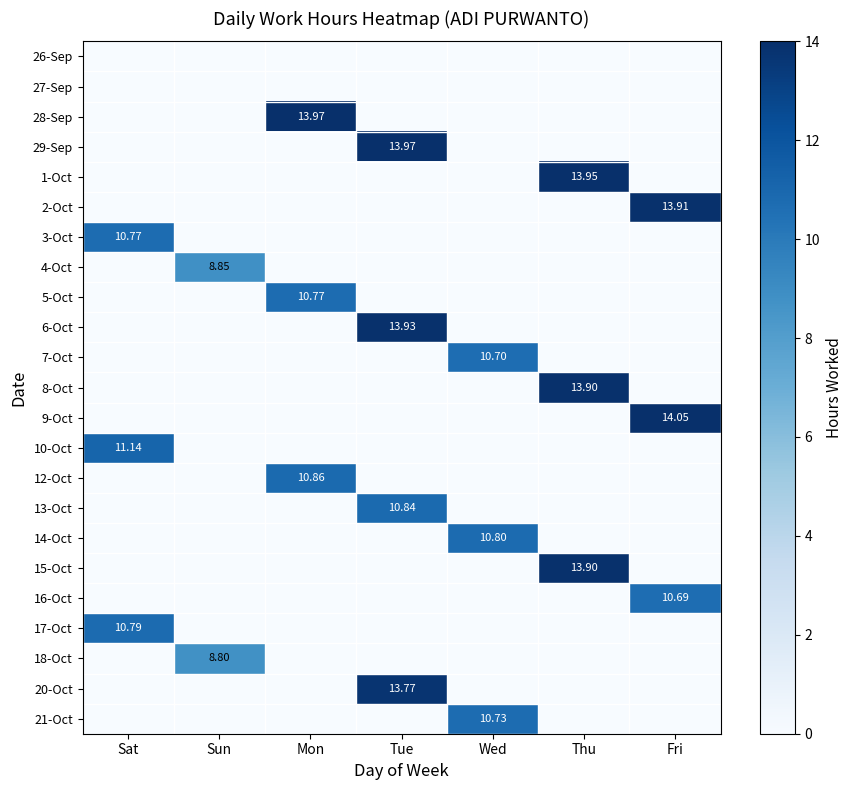

Rank the series at Tue from highest to lowest value.

29-Sep, 6-Oct, 20-Oct, 13-Oct, 26-Sep, 27-Sep, 28-Sep, 1-Oct, 2-Oct, 3-Oct, 4-Oct, 5-Oct, 7-Oct, 8-Oct, 9-Oct, 10-Oct, 12-Oct, 14-Oct, 15-Oct, 16-Oct, 17-Oct, 18-Oct, 21-Oct